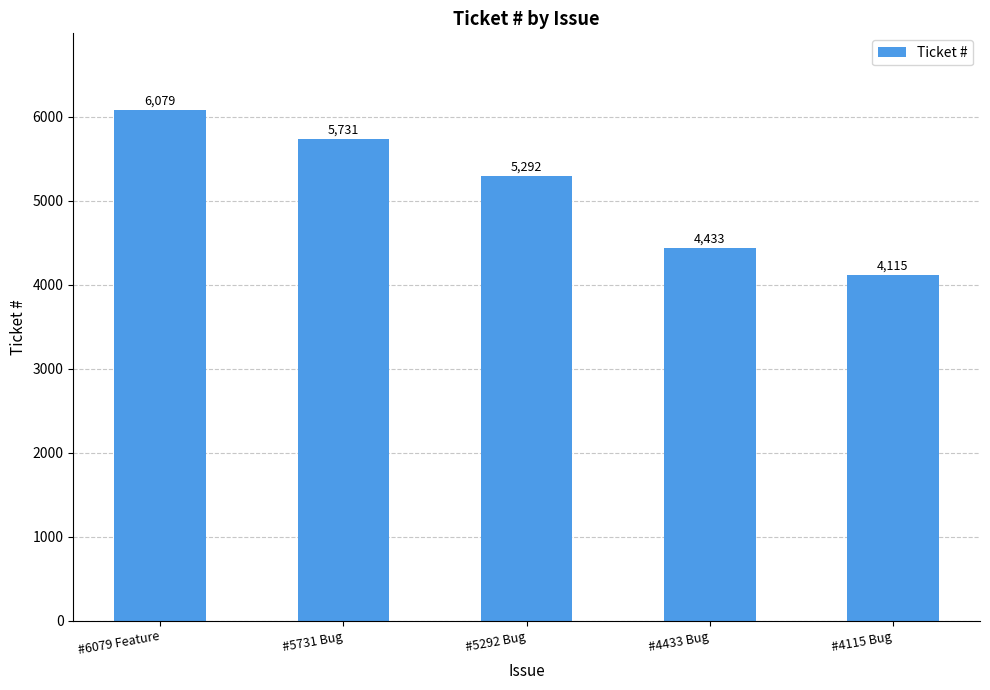

List the labels in order of value, largest first.

#6079 Feature, #5731 Bug, #5292 Bug, #4433 Bug, #4115 Bug